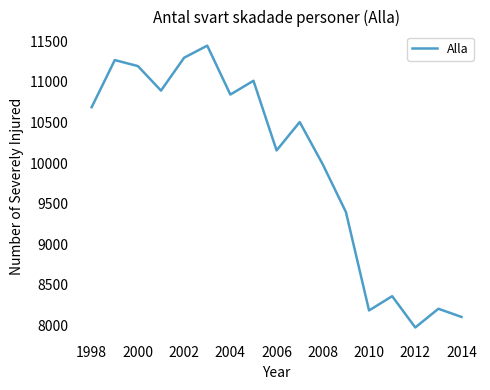

What is the minimum value shown in the chart?

7972